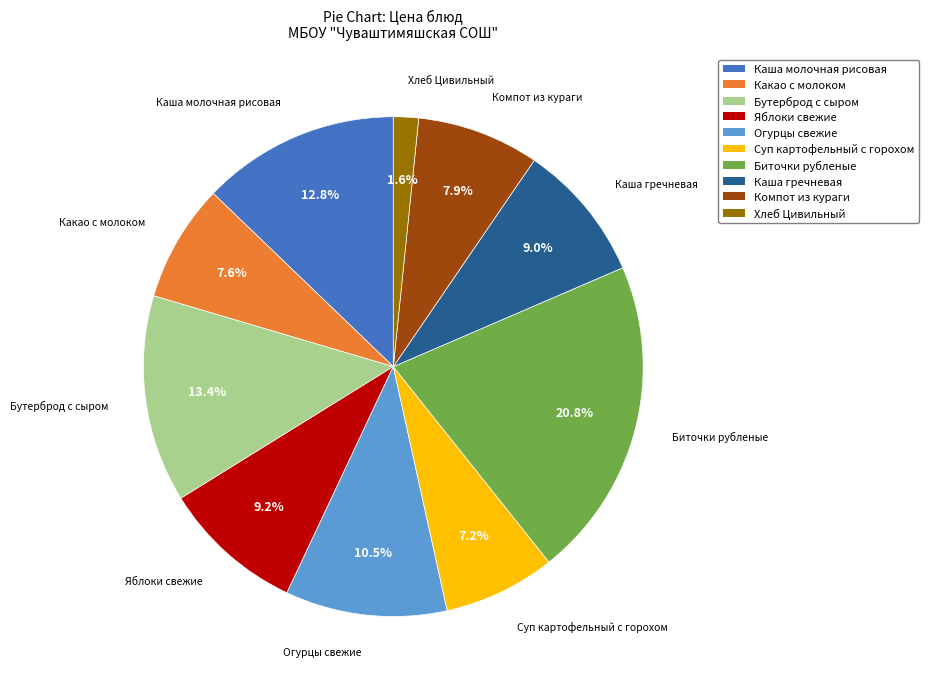

To the nearest percent, what is the average slice percentage?

10%